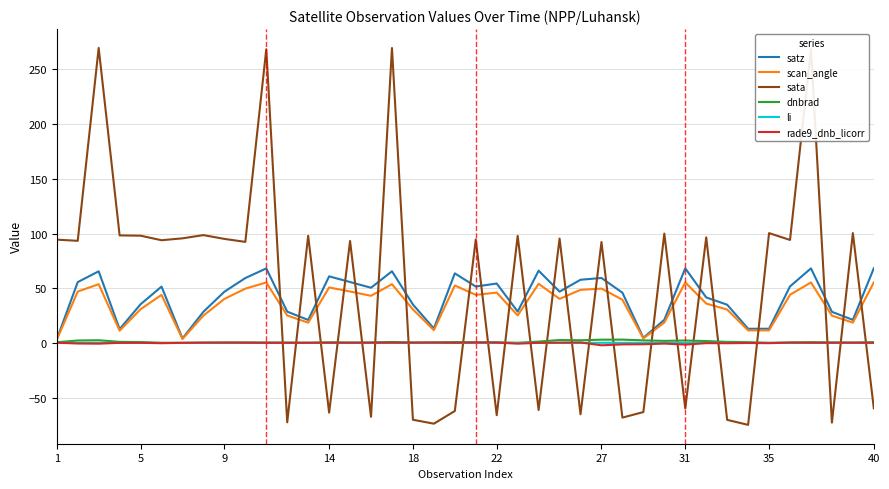

Does the chart display data point markers on the line(s)?

No